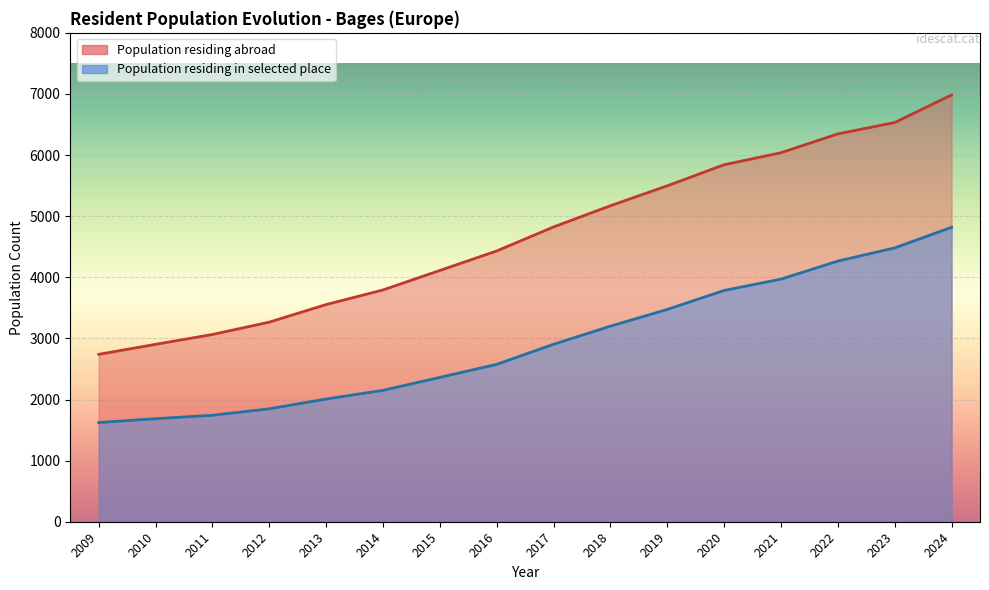

What is the average value?

4694